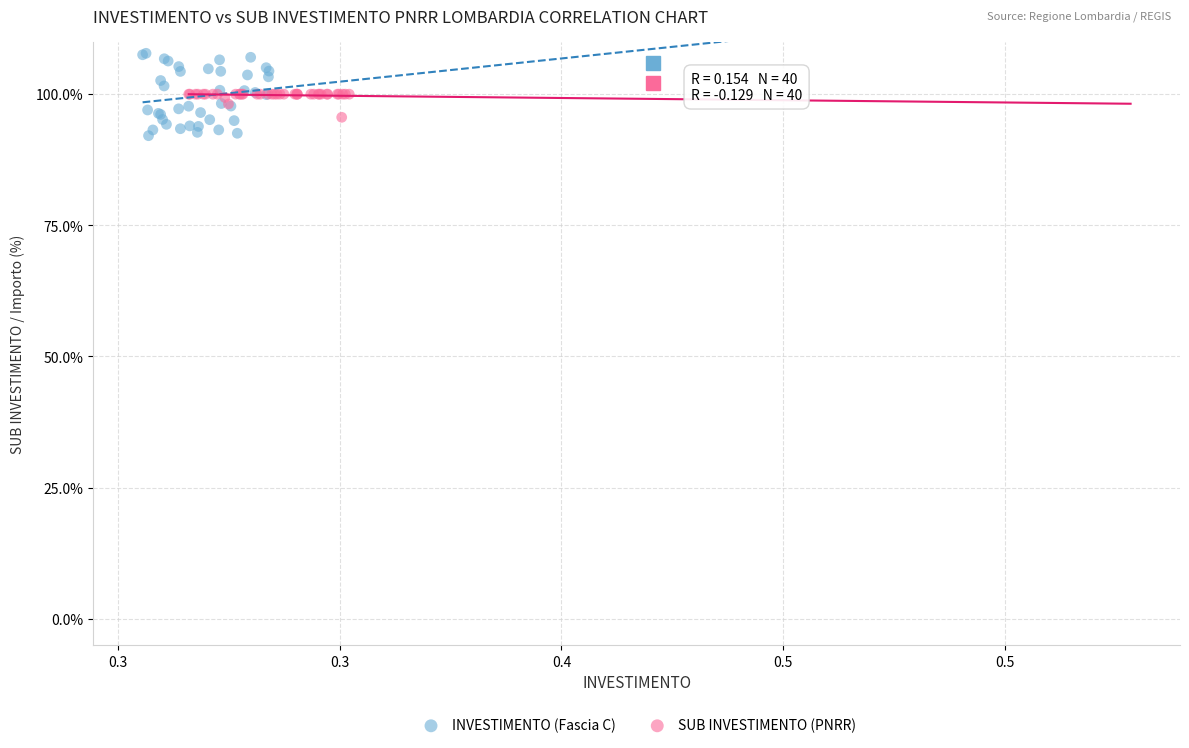

Which series contains the highest Y value?

INVESTIMENTO (Fascia C)